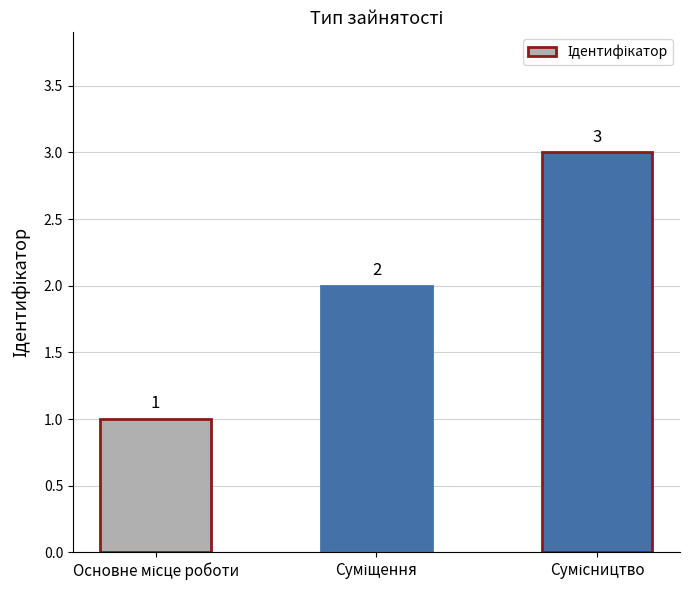

Count the values in the range 1 to 3.

3